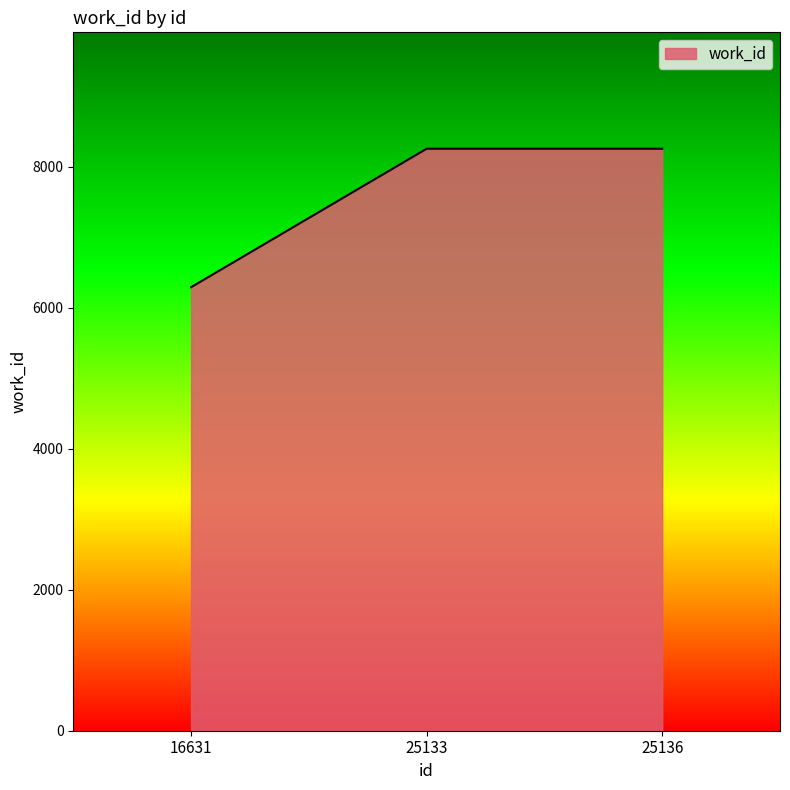

How many values are below 8252?

1